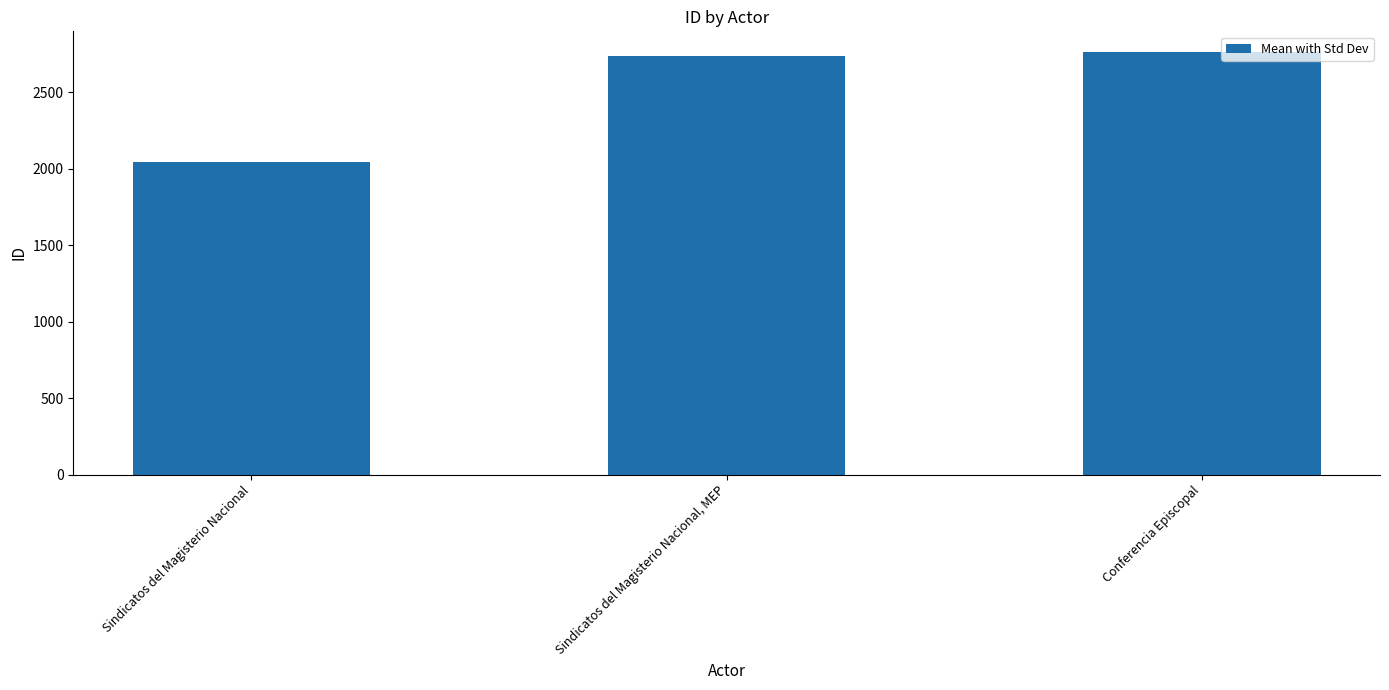

Reading left to right, transcribe all the data shown in this chart.

Sindicatos del Magisterio Nacional=2045	Sindicatos del Magisterio Nacional, MEP=2739	Conferencia Episcopal=2762